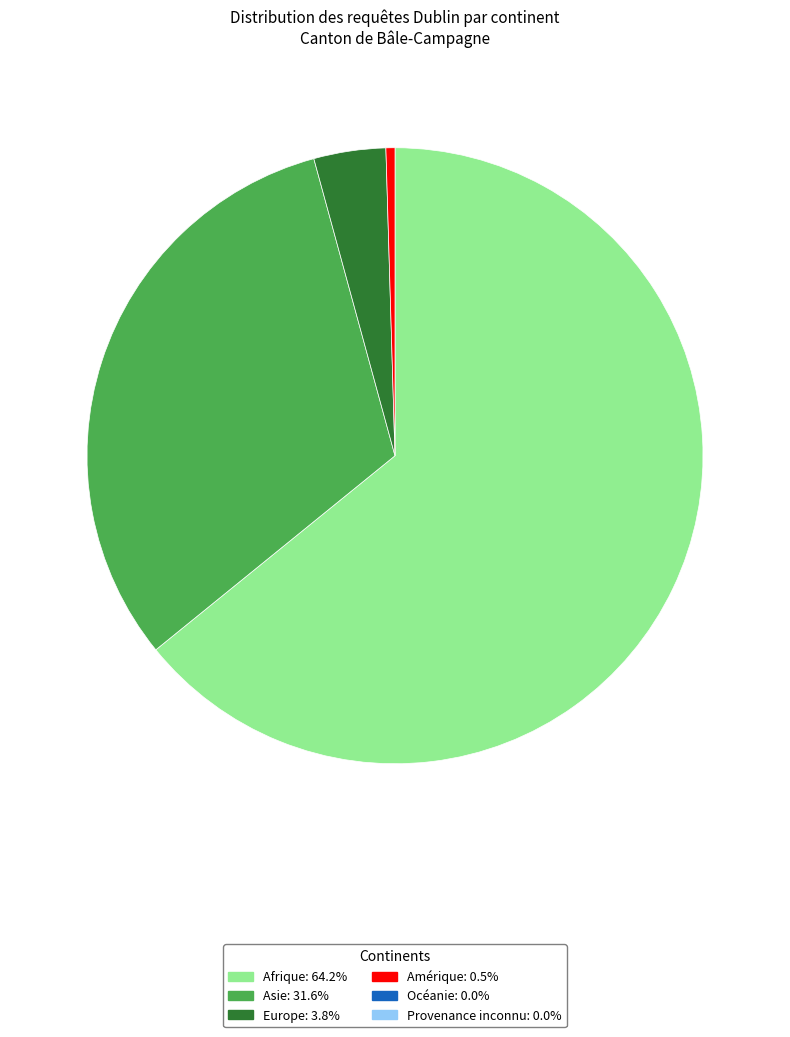

How many segments does this pie chart have?

4